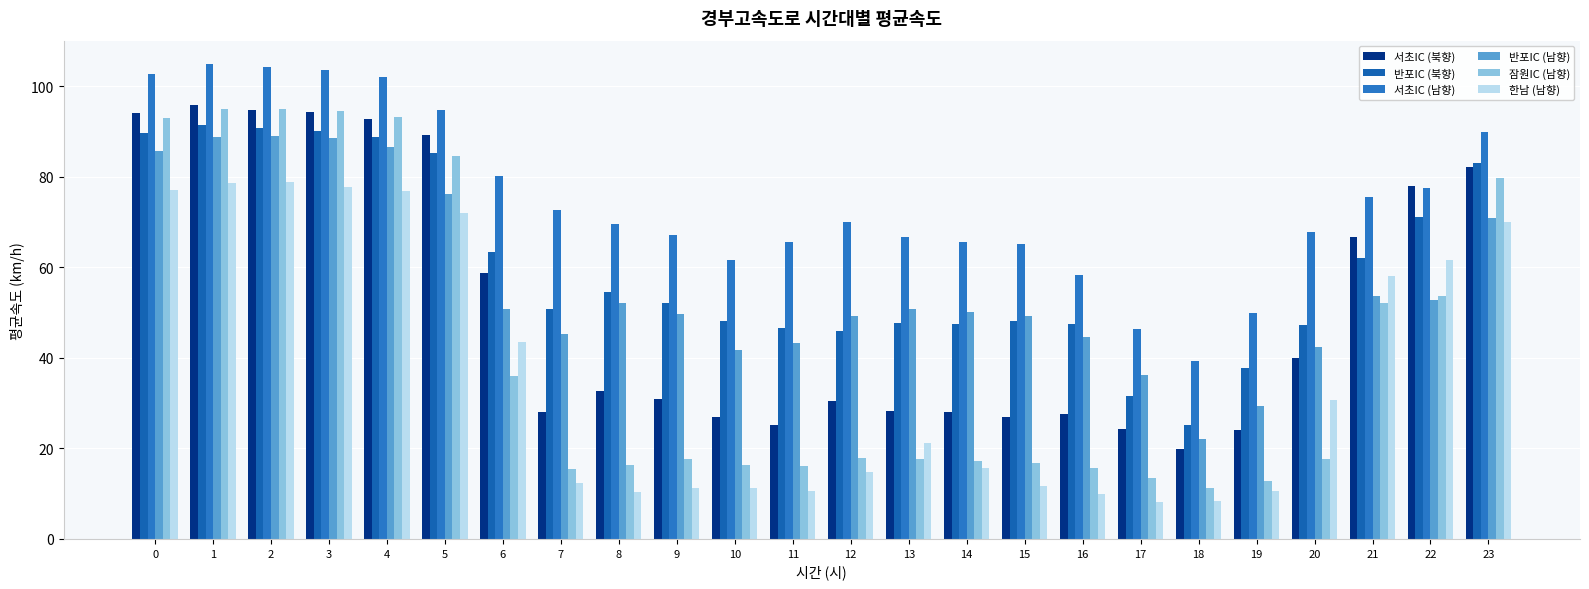

What is the minimum value for 서초IC (북향)?

19.9